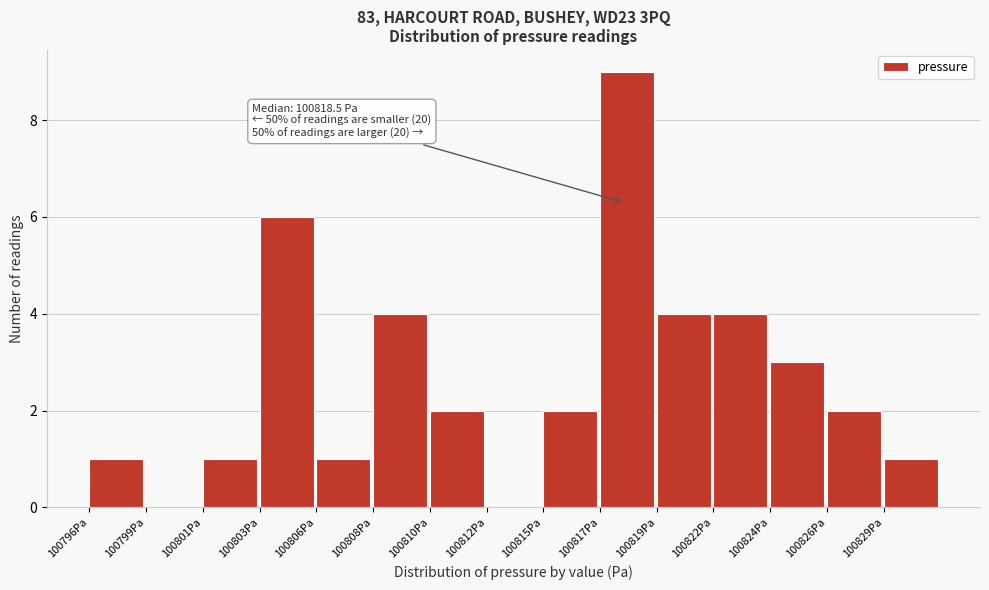

Reading left to right, what are all the values shown in this chart?

100796Pa=1	100799Pa=0	100801Pa=1	100803Pa=6	100806Pa=1	100808Pa=4	100810Pa=2	100812Pa=0	100815Pa=2	100817Pa=9	100819Pa=4	100822Pa=4	100824Pa=3	100826Pa=2	100829Pa=1